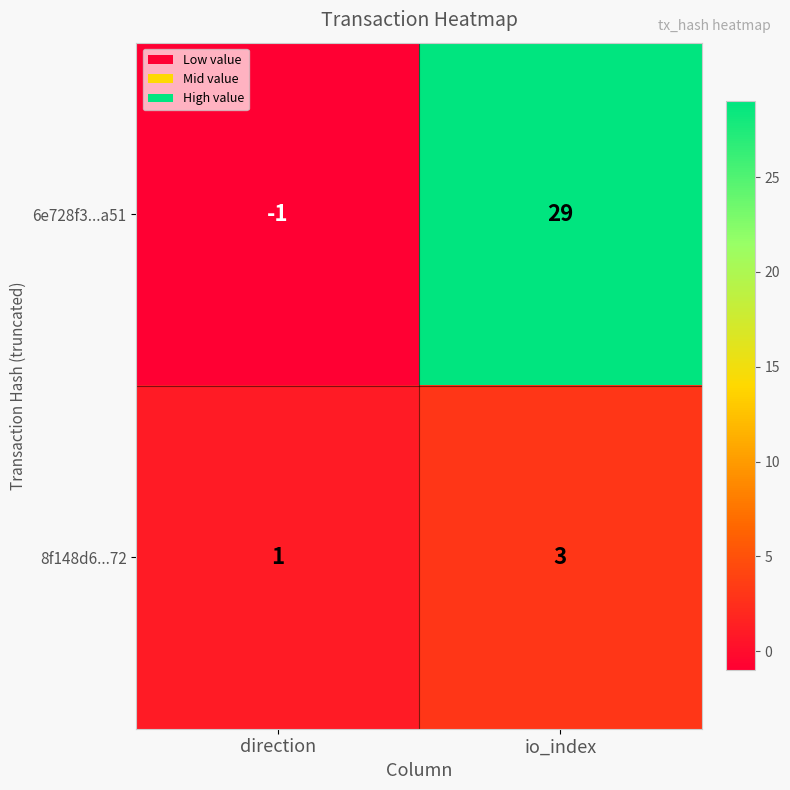

At how many categories does at least one series exceed 3?

1